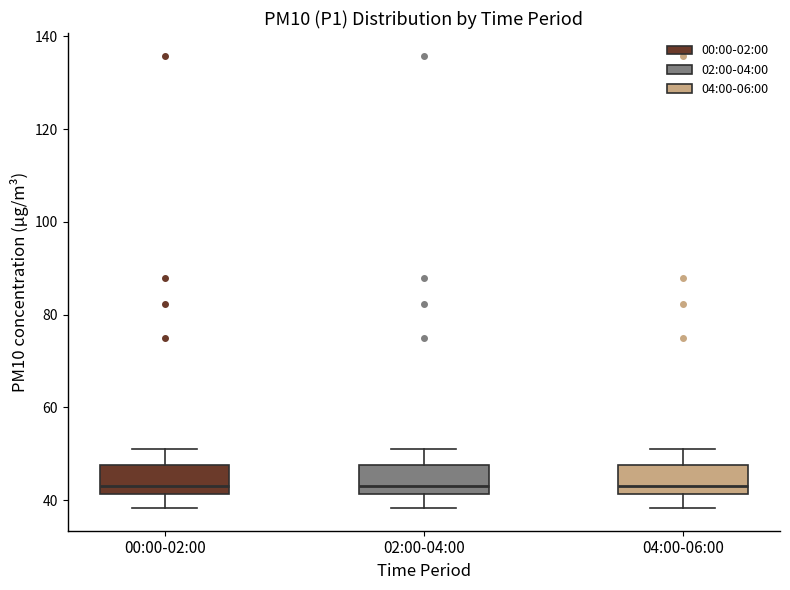

Reading left to right, read every box against the y-axis: the position of its median line, the range the box covers, and the ends of its whiskers. The values are not printed on the chart, so give them approximately, as read against the axis.

00:00-02:00: median 44, box 42 to 48, whiskers 38 to 52
02:00-04:00: median 44, box 42 to 48, whiskers 38 to 52
04:00-06:00: median 44, box 42 to 48, whiskers 38 to 52